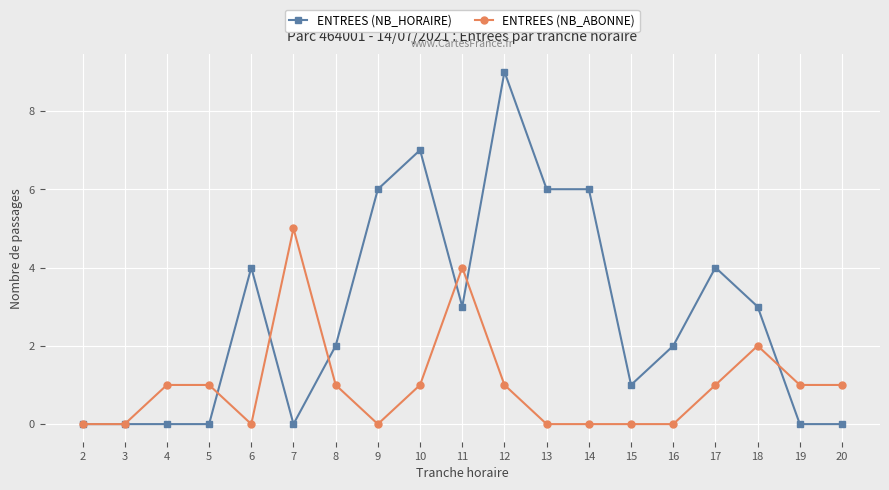

Reading left to right, what are all the values shown in this chart?

ENTREES (NB_HORAIRE): 2=0	3=0	4=0	5=0	6=4	7=0	8=2	9=6	10=7	11=3	12=9	13=6	14=6	15=1	16=2	17=4	18=3	19=0	20=0
ENTREES (NB_ABONNE): 2=0	3=0	4=1	5=1	6=0	7=5	8=1	9=0	10=1	11=4	12=1	13=0	14=0	15=0	16=0	17=1	18=2	19=1	20=1